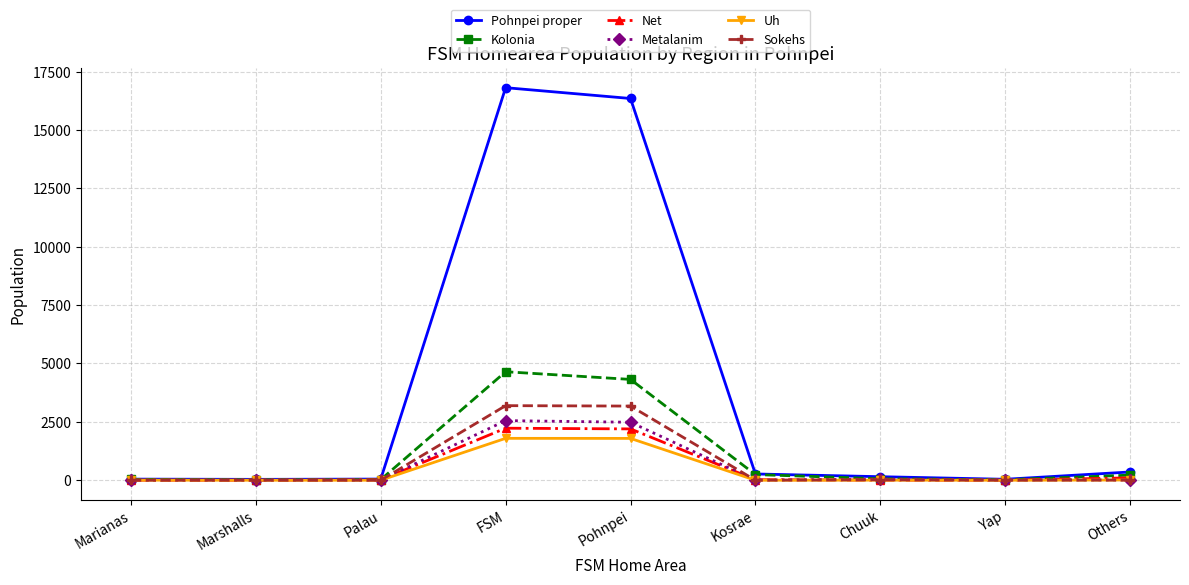

Rank the series by their maximum value, from lowest to highest.

Uh, Net, Metalanim, Sokehs, Kolonia, Pohnpei proper